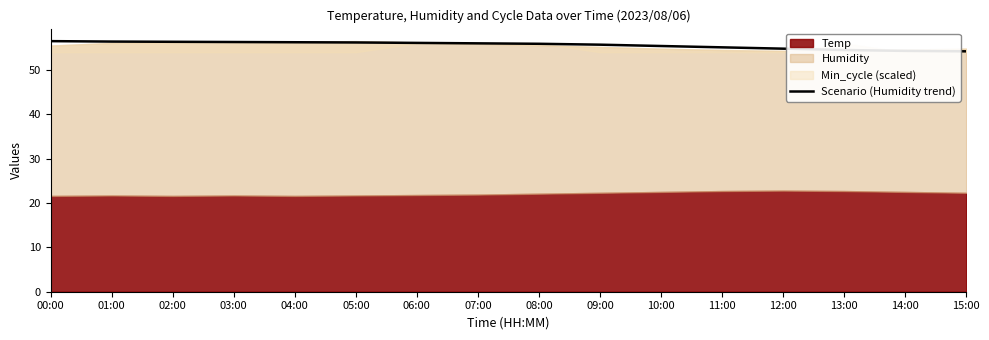

Where does the data first go above 56?

00:00